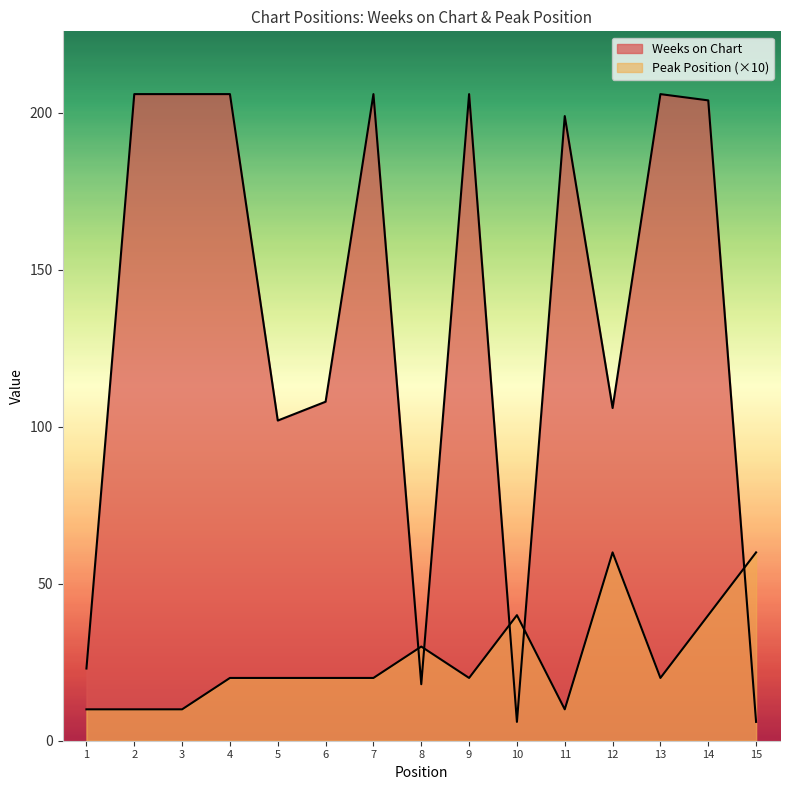

Which series has the largest range (max minus min)?

Weeks on Chart